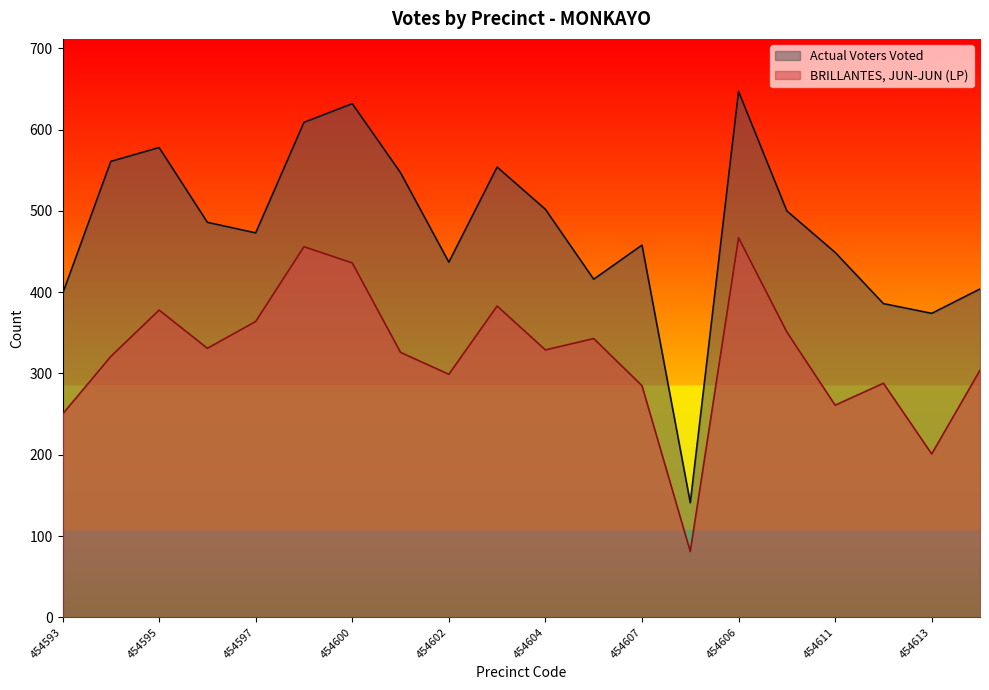

What is the spread (max minus min) of values at 454613?

173